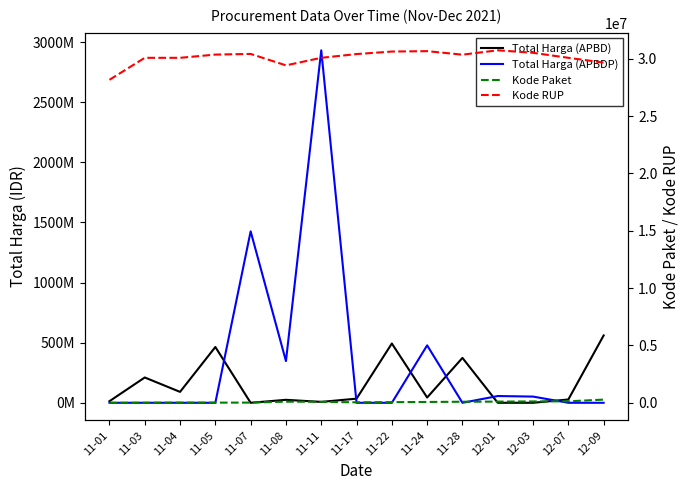

What is the difference between the highest and lowest values at 11-03?

210441270